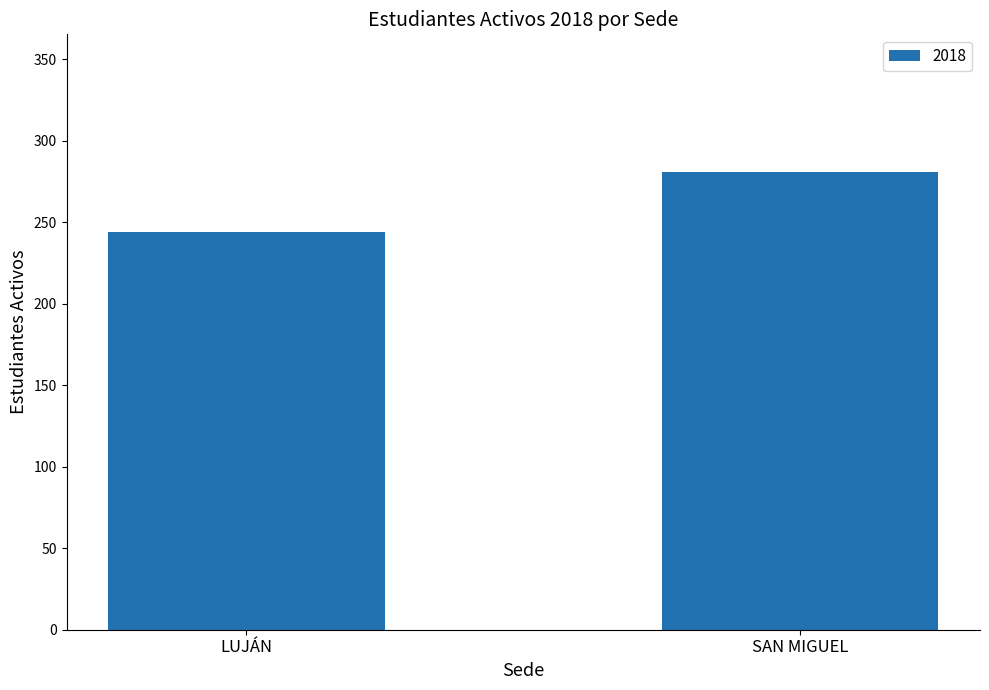

Rank the categories by value from lowest to highest.

LUJÁN, SAN MIGUEL